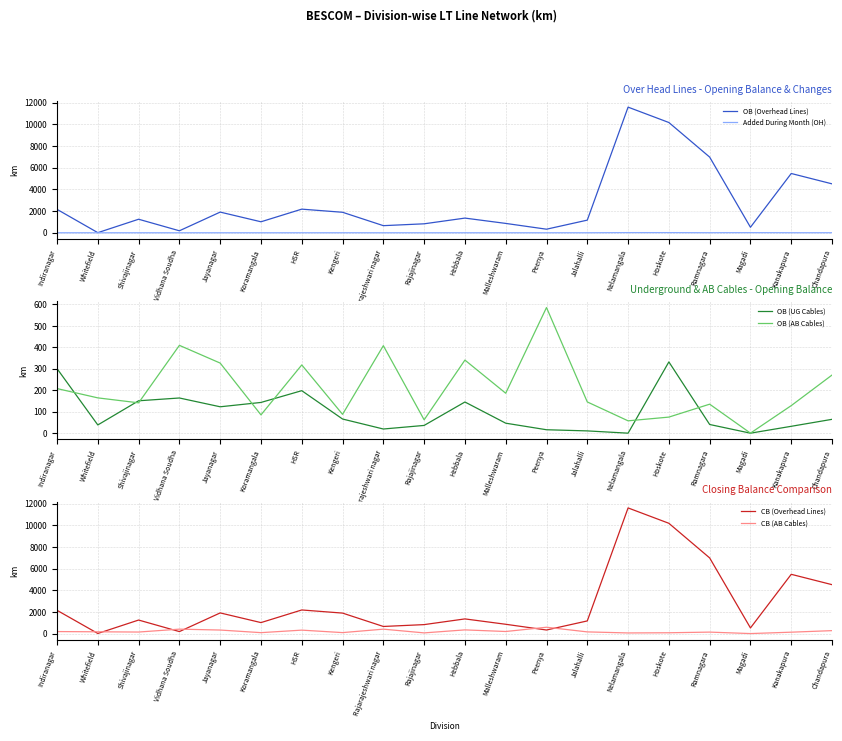

What is the difference between the highest and lowest values at Koramangala?

1014.8